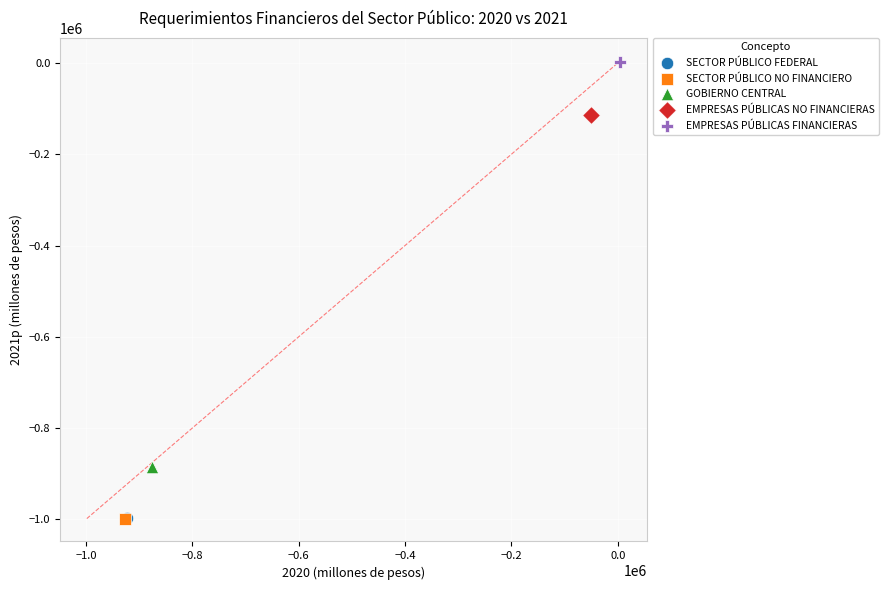

What are all the series names shown in the legend?

SECTOR PÚBLICO FEDERAL, SECTOR PÚBLICO NO FINANCIERO, GOBIERNO CENTRAL, EMPRESAS PÚBLICAS NO FINANCIERAS, EMPRESAS PÚBLICAS FINANCIERAS